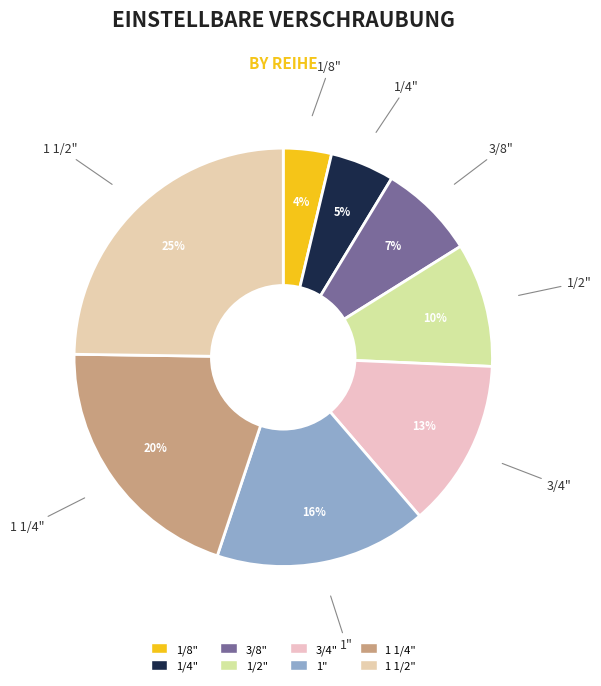

Rank the categories by value from highest to lowest.

1 1/2", 1 1/4", 1", 3/4", 1/2", 3/8", 1/4", 1/8"